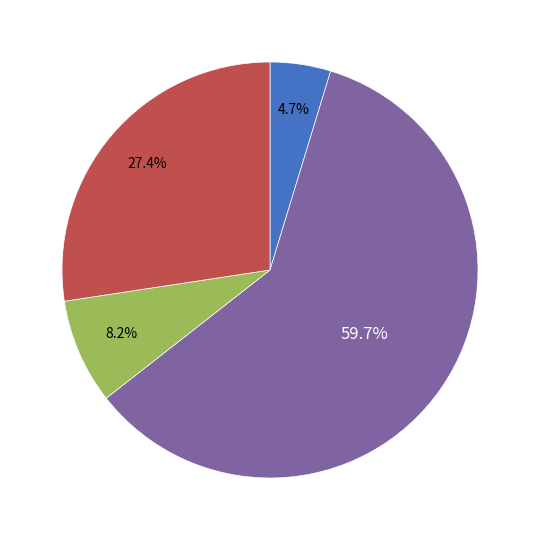

To the nearest percent, what is the difference between the largest and smallest slice percentages?

55%